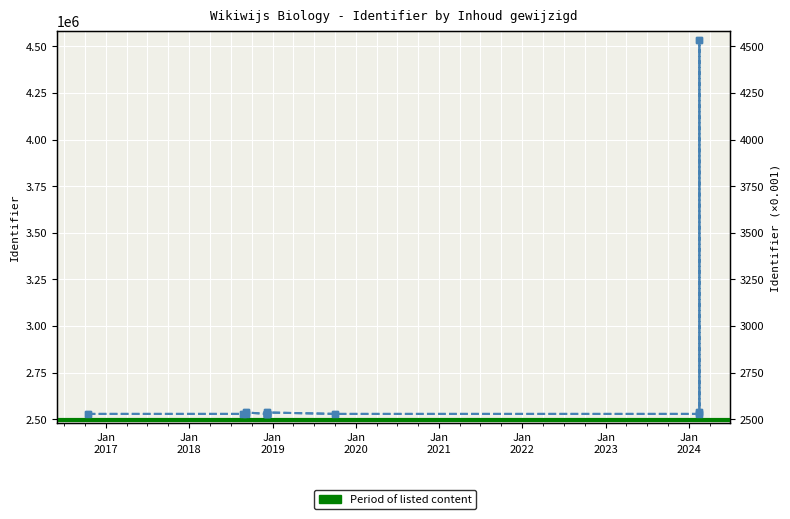

Is it true that Identifier equals 2527965.0 at Jan
2017?

True